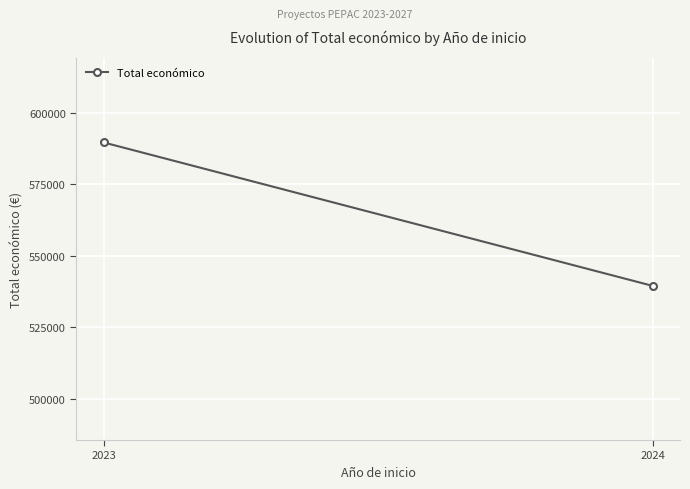

Which has a higher value, 2024 or 2023?

2023